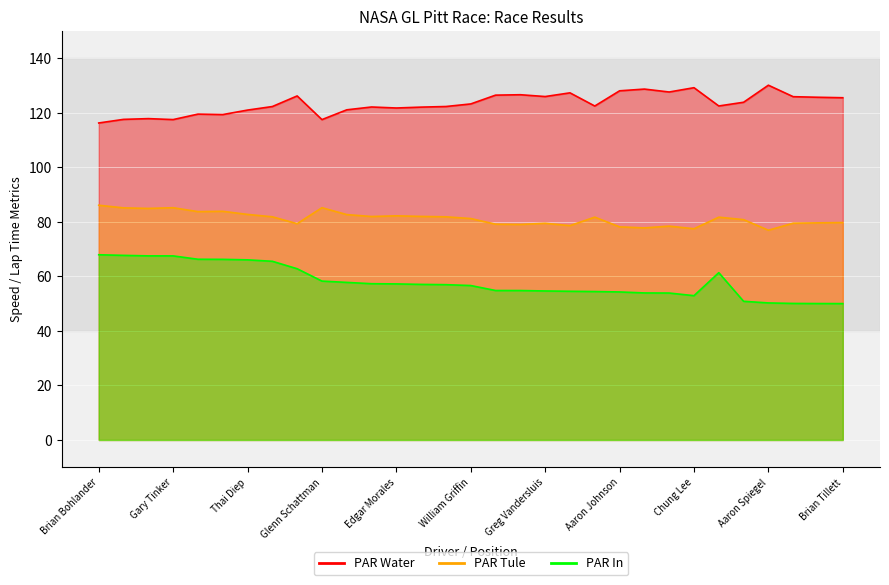

True or false: PAR Water and PAR Tule intersect in this chart.

False